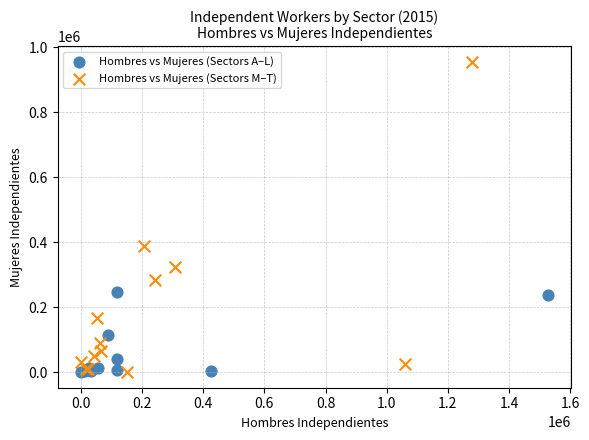

Which series contains the highest Y value?

Hombres vs Mujeres (Sectors M–T)